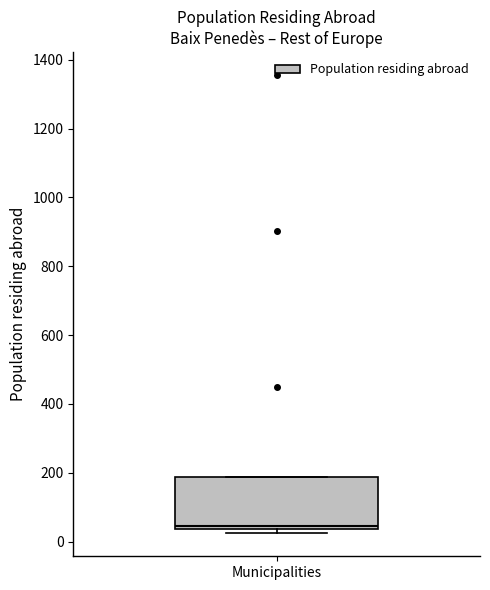

Where is the lower edge of the box for Municipalities on the y-axis? The values are not printed on the chart, so give them approximately, as read against the axis.

40